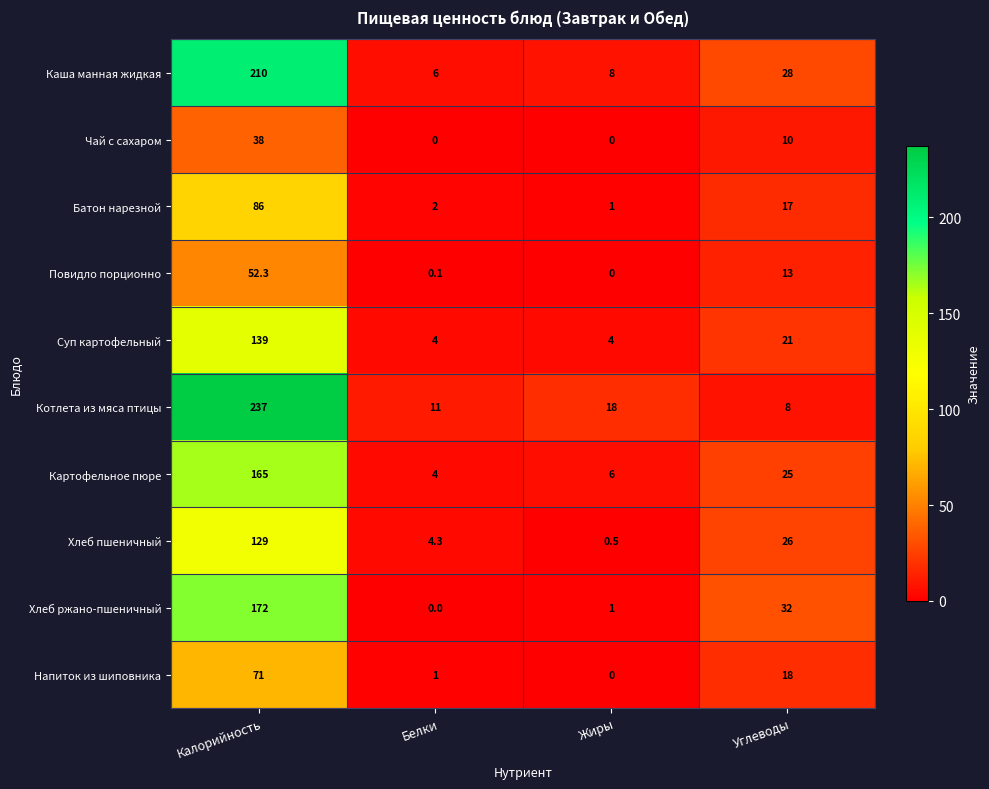

Which category has the highest value across all series?

Калорийность